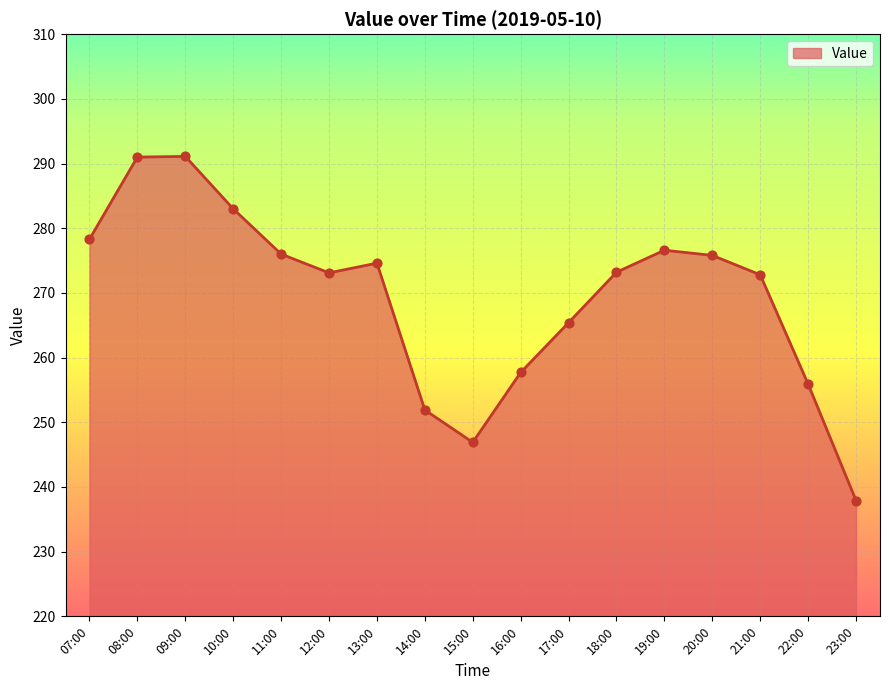

Between 09:00 and 23:00, which is larger?

09:00